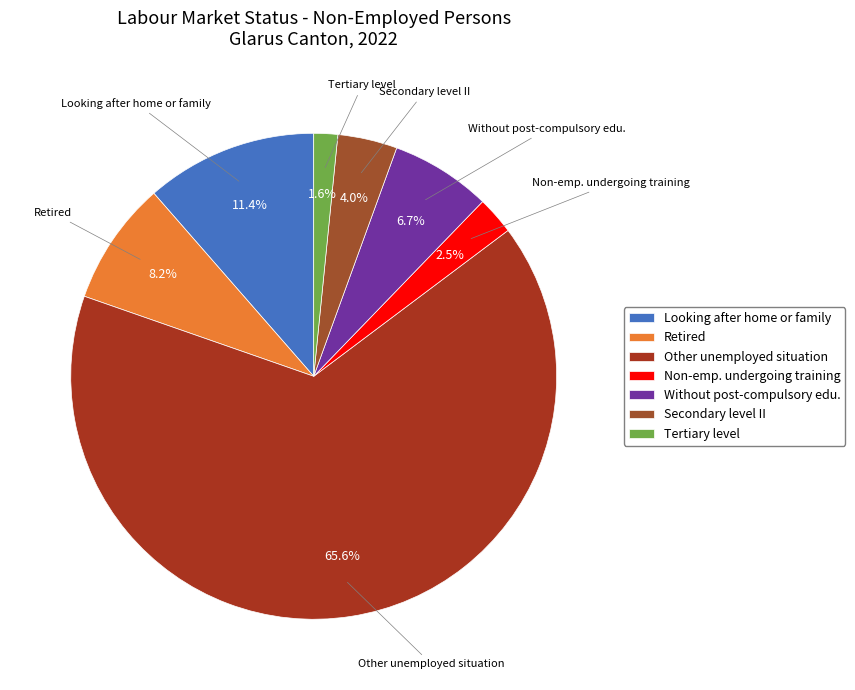

Is the sum of Retired and Looking after home or family greater than half?

No